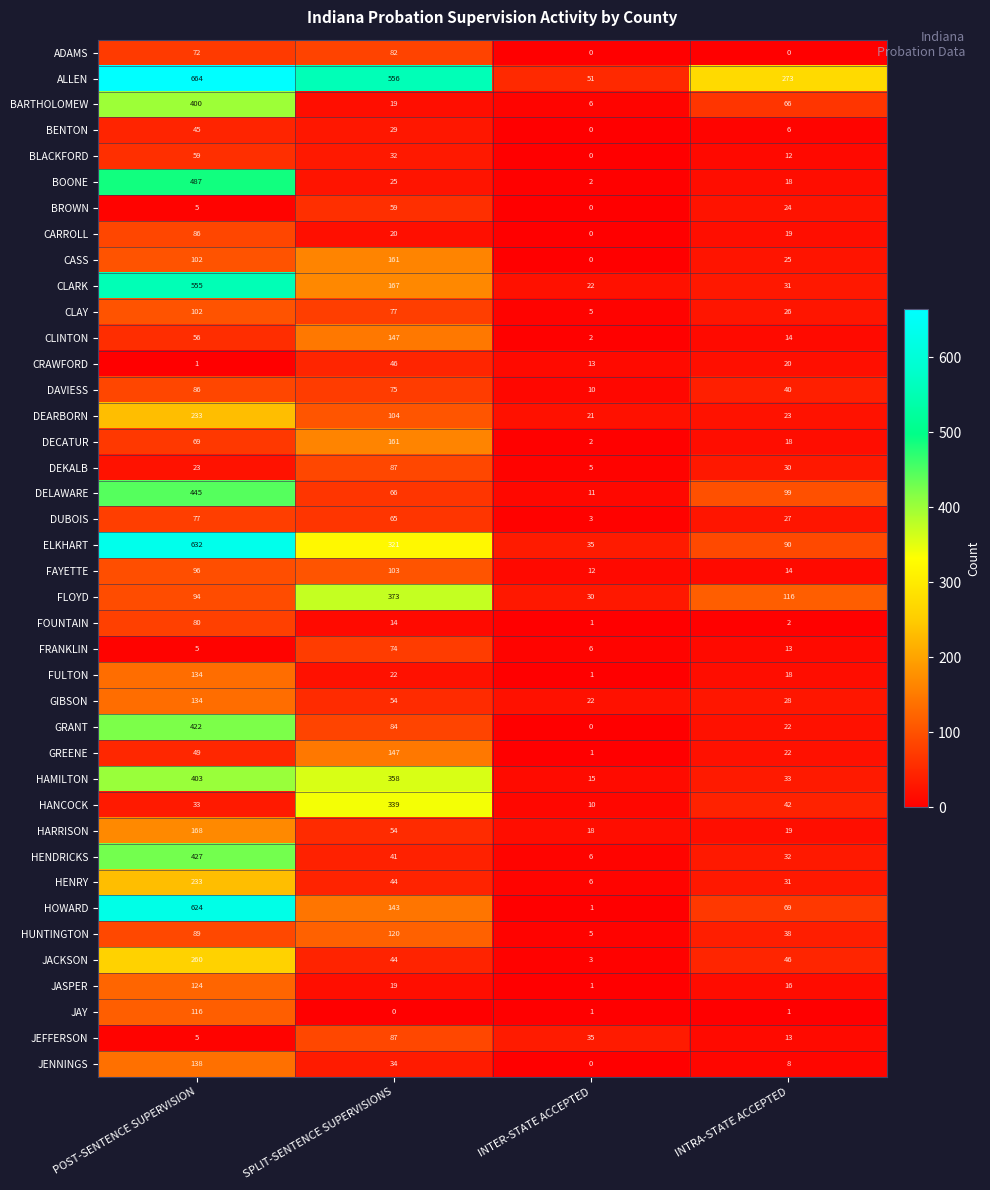

What is the difference between the highest and lowest values at POST-SENTENCE SUPERVISION?

663